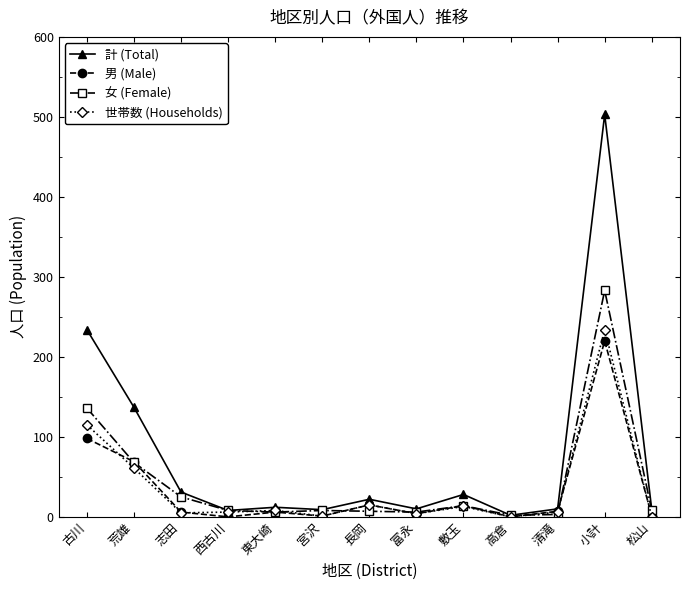

Which label corresponds to the largest value in the chart?

小計